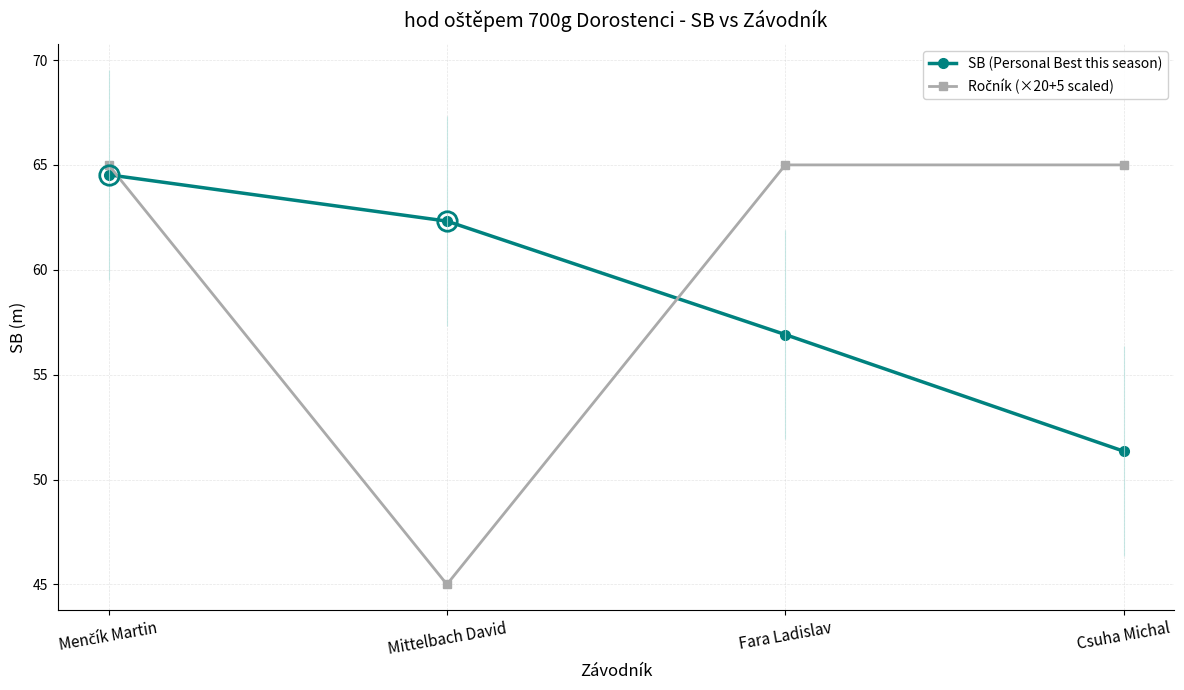

Which series has the largest range (max minus min)?

Ročník (×20+5 scaled)